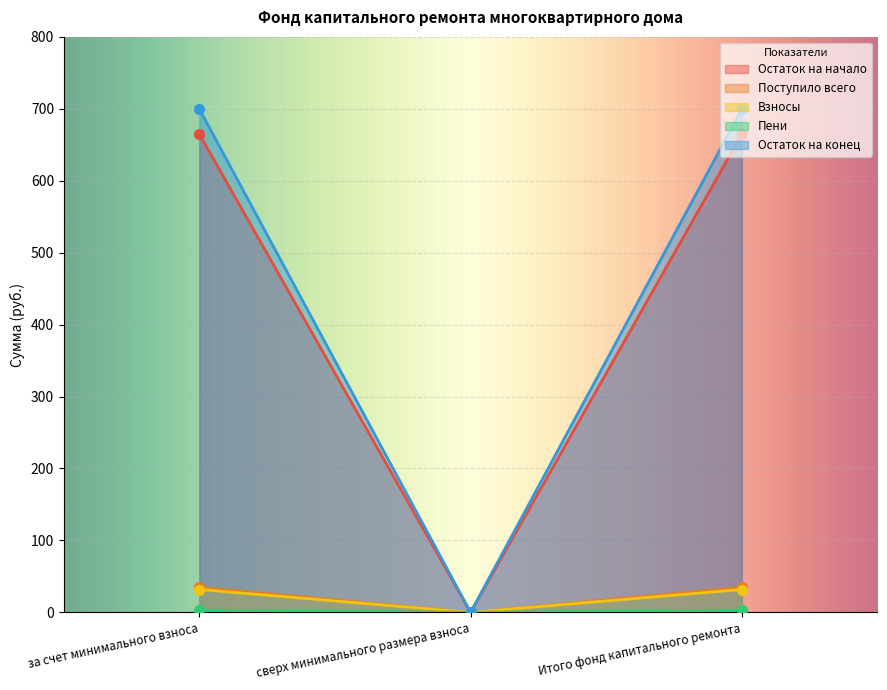

What is the label of the 2nd point from the left?

сверх минимального размера взноса